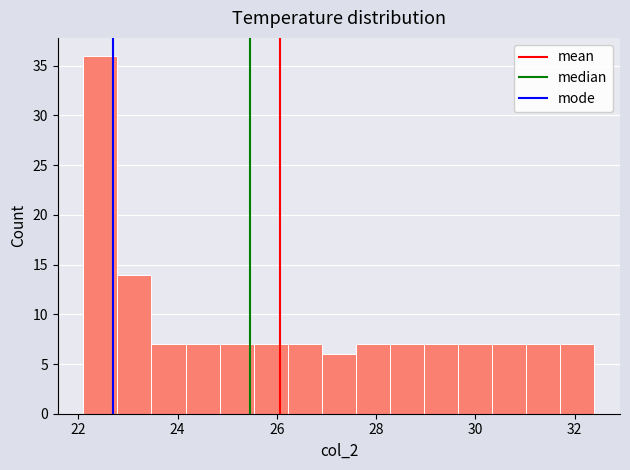

Read against the x-axis, roughly where is the centre of the tallest bar?

22.4